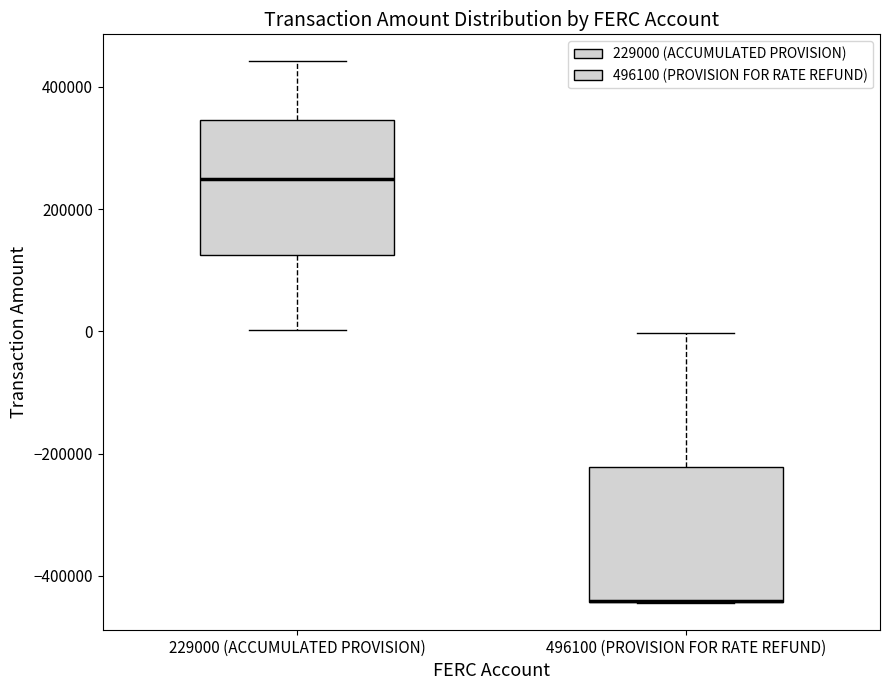

Reading left to right, transcribe this box plot: for each box, give where its median line is, the range the box spans, and where its two whiskers end, as read against the y-axis. The values are not printed on the chart, so give them approximately, as read against the axis.

229000 (ACCUMULATED PROVISION): median 240000, box 120000 to 340000, whiskers 0 to 440000
496100 (PROVISION FOR RATE REFUND): median -440000 (drawn on the box's lower edge), box -440000 to -220000, whiskers -440000 to 0